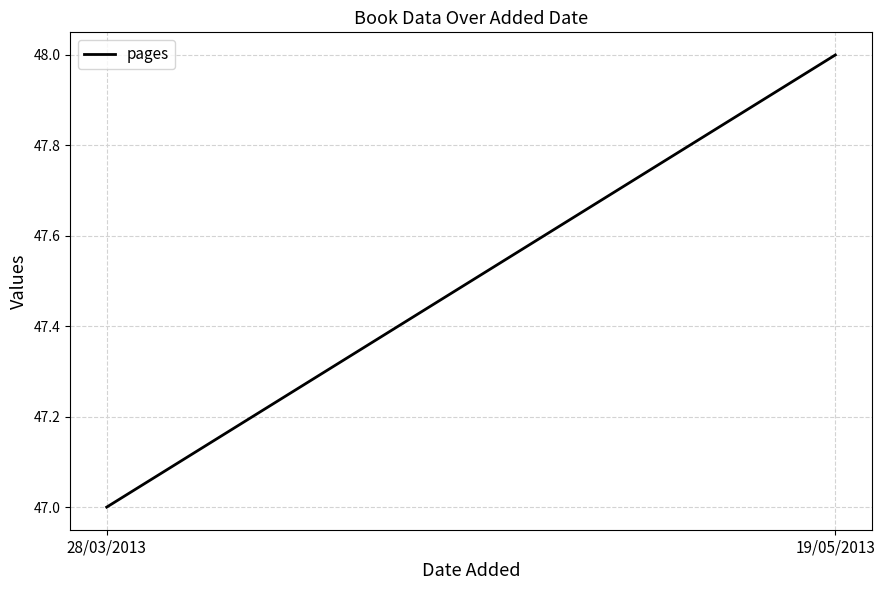

Rank the categories by value from highest to lowest.

19/05/2013, 28/03/2013